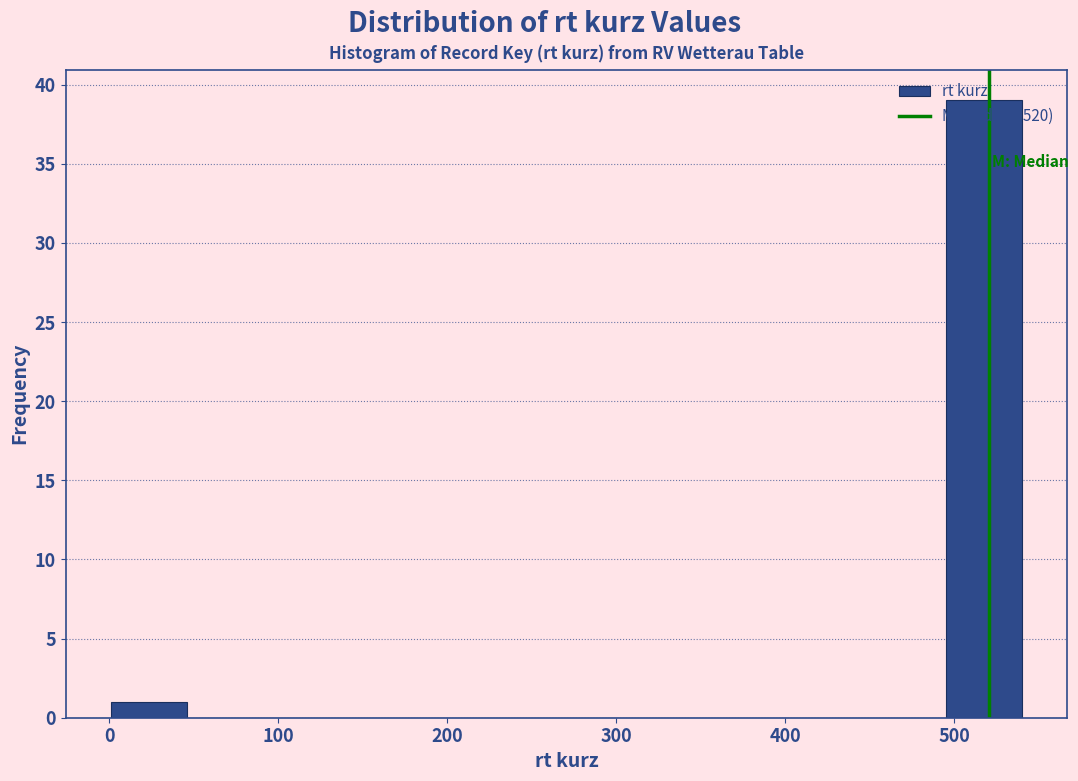

What is the height of the bar covering 500 to 540 on the x-axis? Neither the bar edges nor the heights are printed on the chart, so give them approximately, as read against the axes.

39